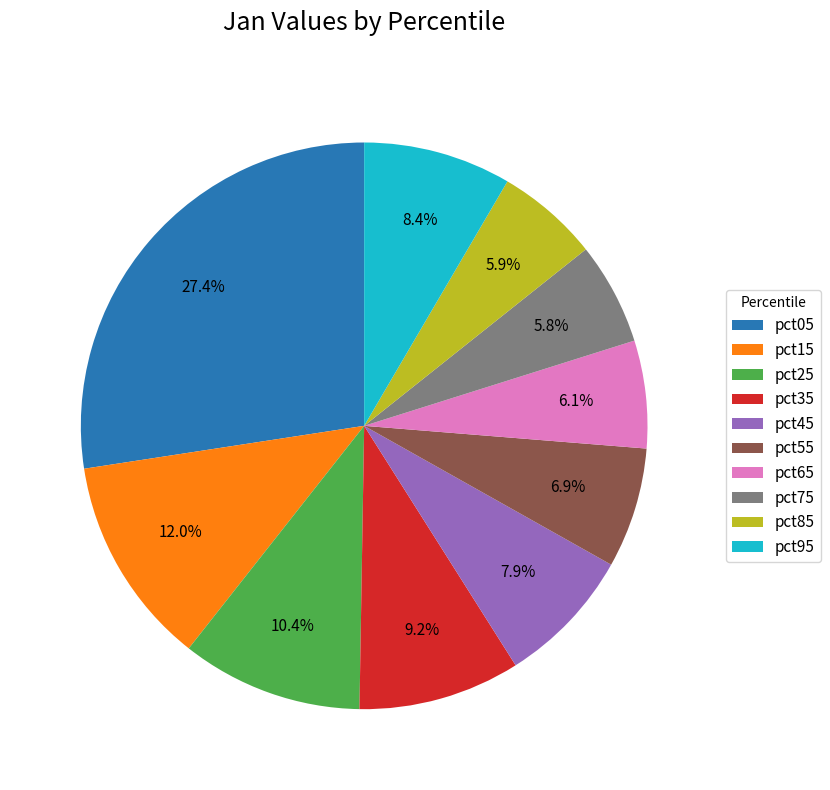

Does pct25 account for over 50% of the chart?

No